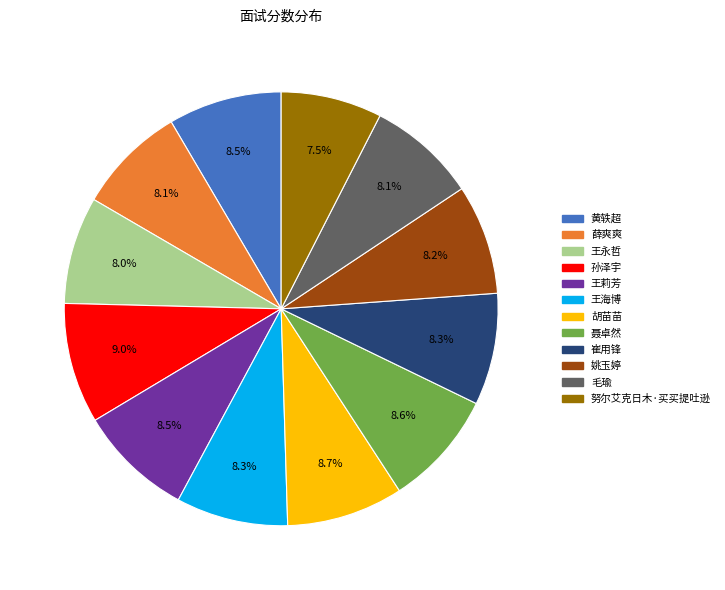

Is there any slice that represents more than half of the pie?

No